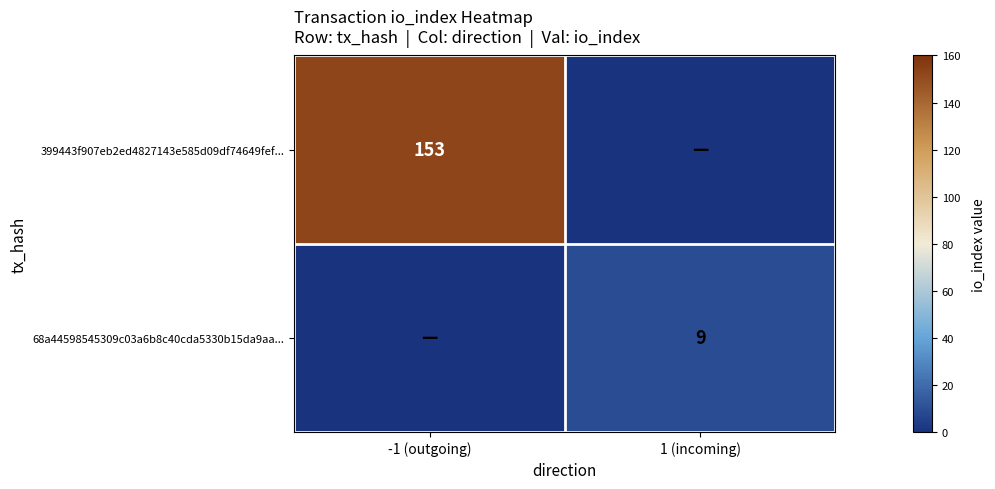

At how many categories does at least one series exceed 96?

1